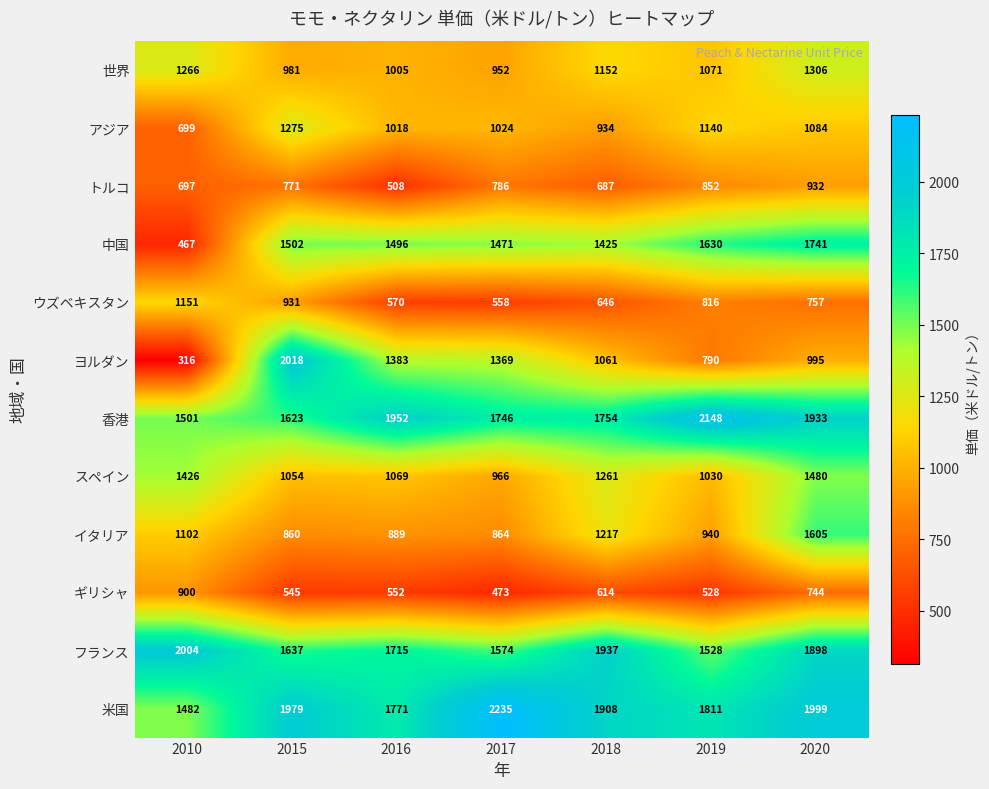

Which series has the largest total across all categories?

米国